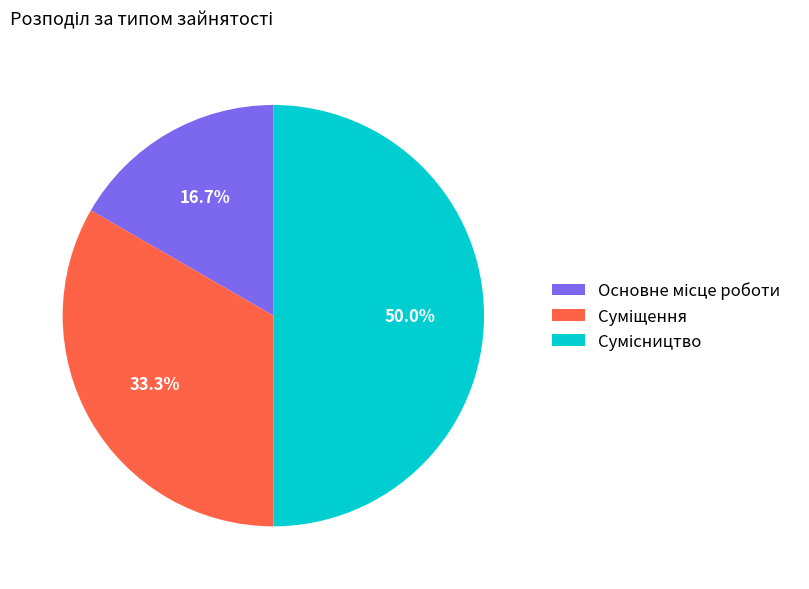

How many slices are in this pie chart?

3